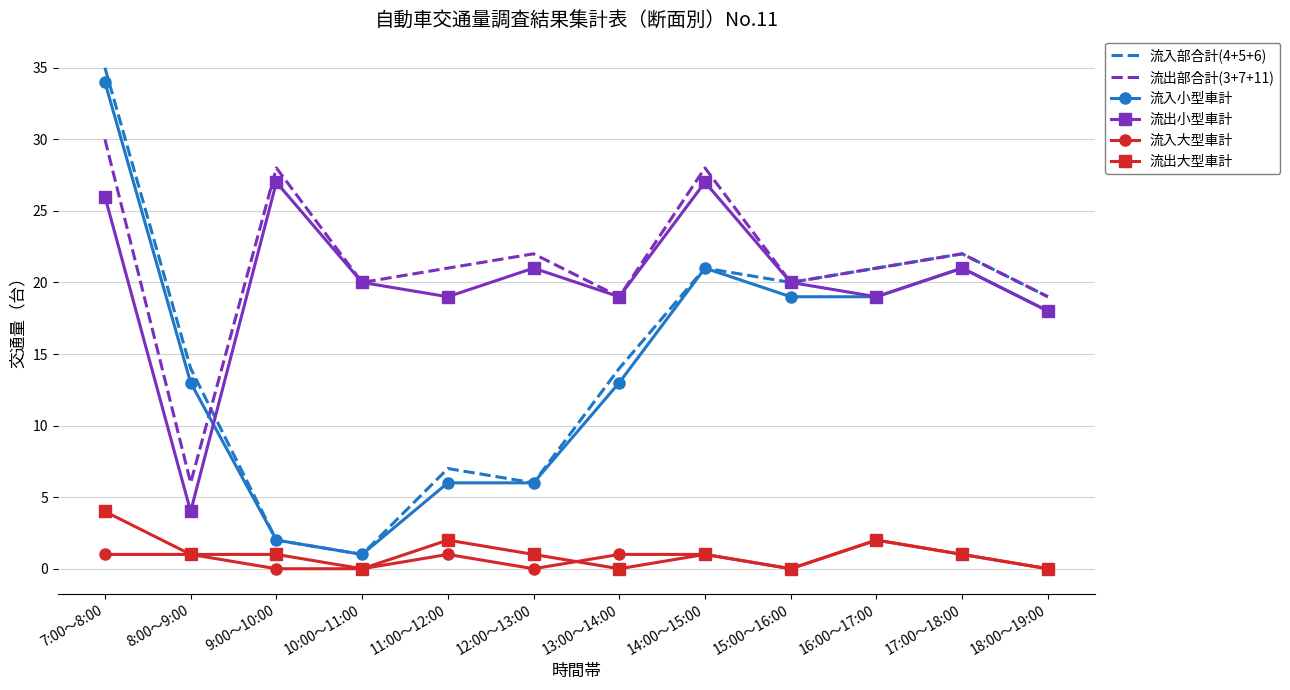

True or false: 流入大型車計 and 流出部合計(3+7+11) intersect in this chart.

False